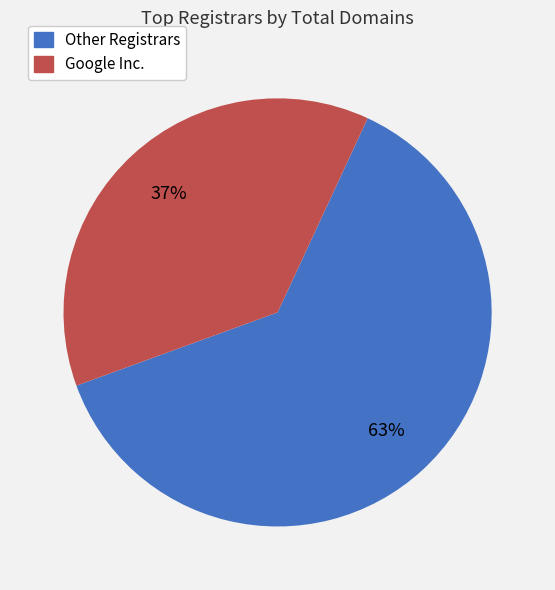

To the nearest percent, what is the average slice percentage?

50%